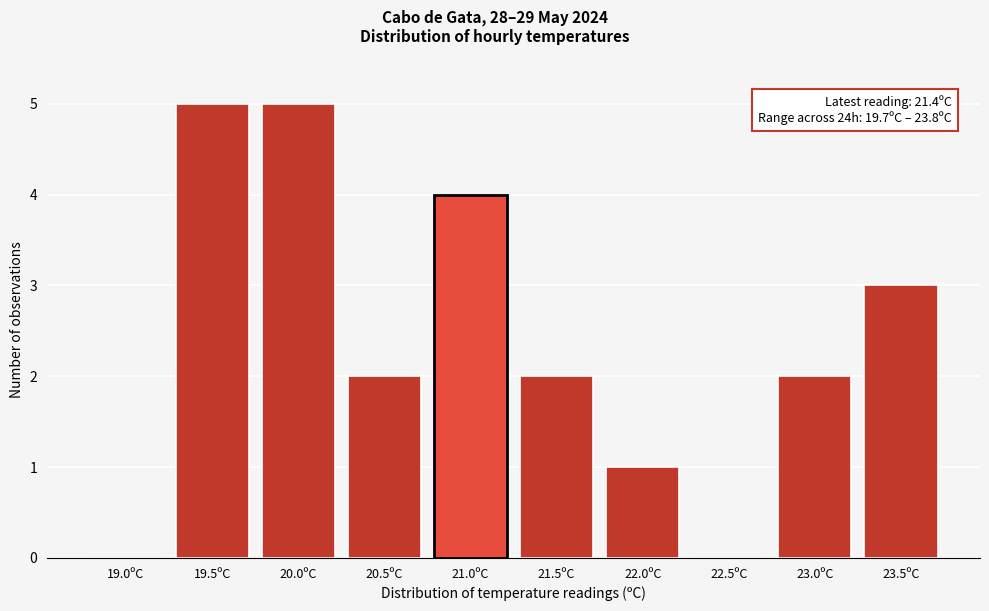

Reading left to right, extract all data points from this chart.

19.0ºC=0	19.5ºC=5	20.0ºC=5	20.5ºC=2	21.0ºC=4	21.5ºC=2	22.0ºC=1	22.5ºC=0	23.0ºC=2	23.5ºC=3